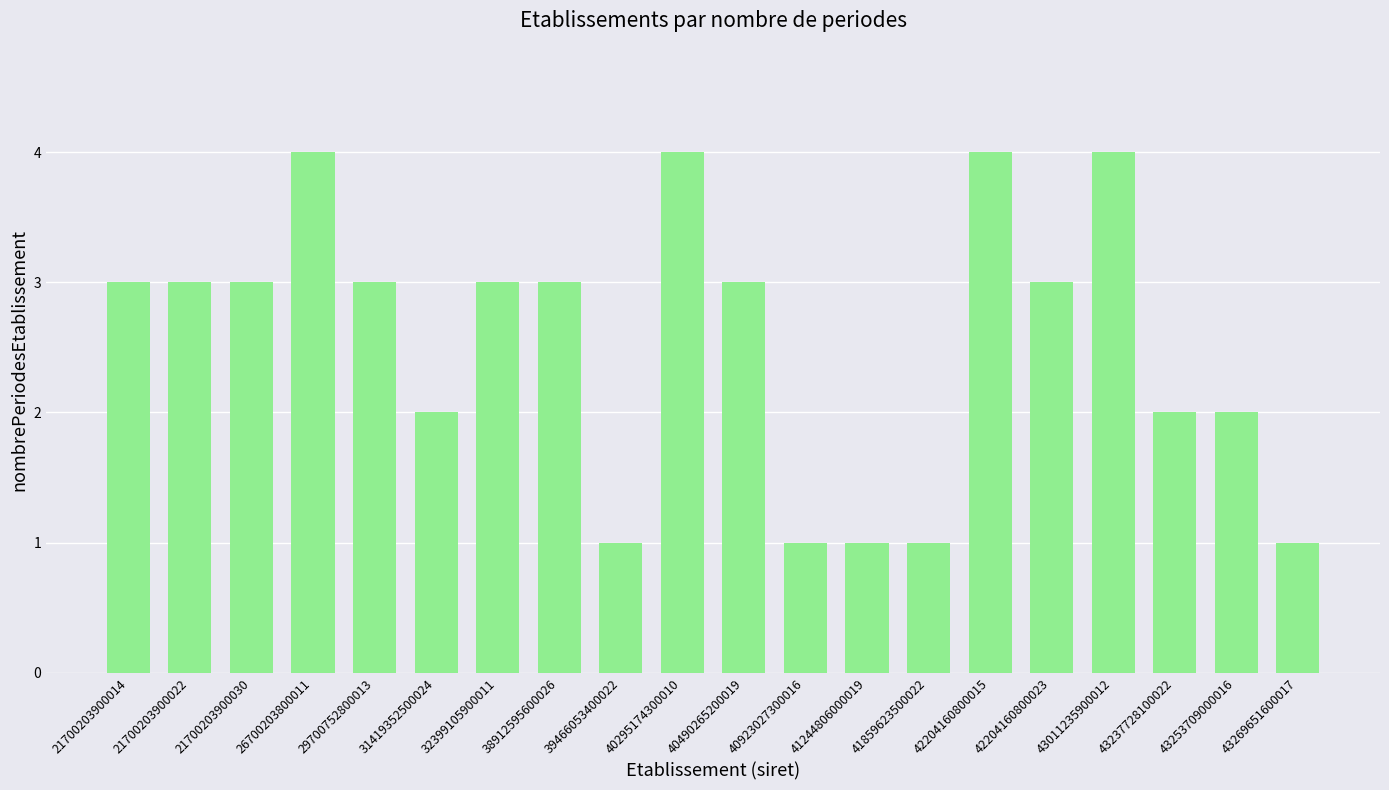

Reading left to right, transcribe all the data shown in this chart.

3	3	3	4	3	2	3	3	1	4	3	1	1	1	4	3	4	2	2	1